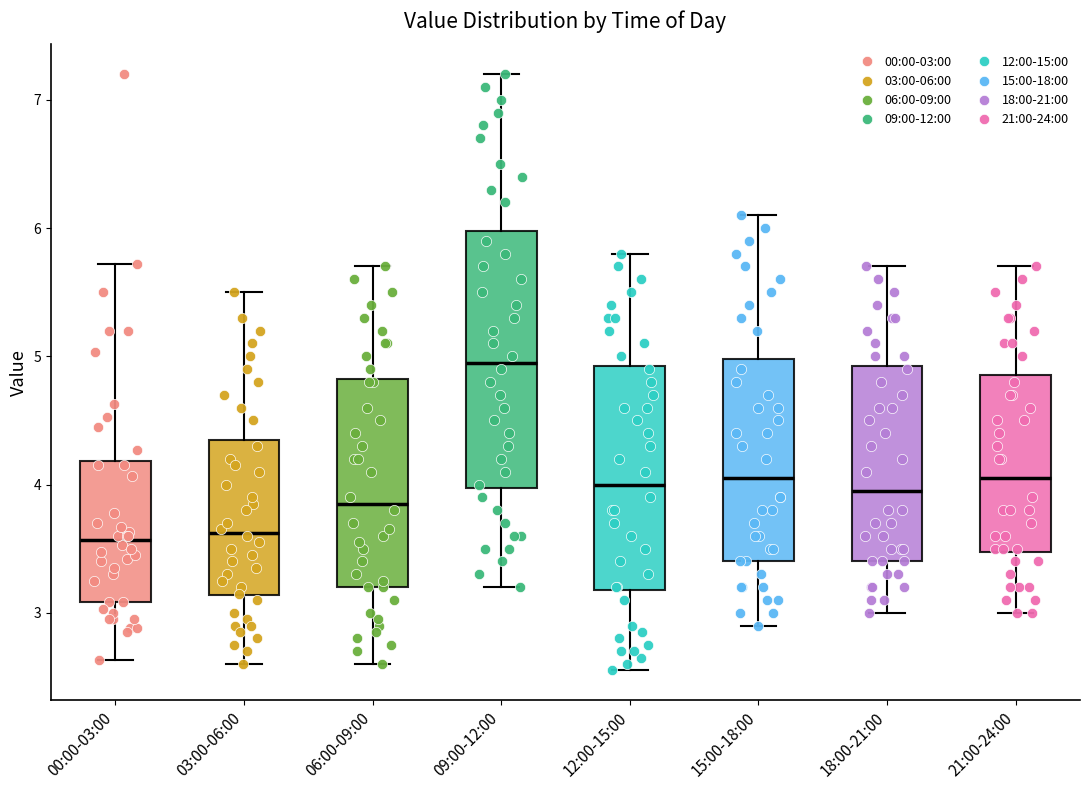

Comparing the boxes themselves (not the whiskers), which one is the tallest?

09:00-12:00